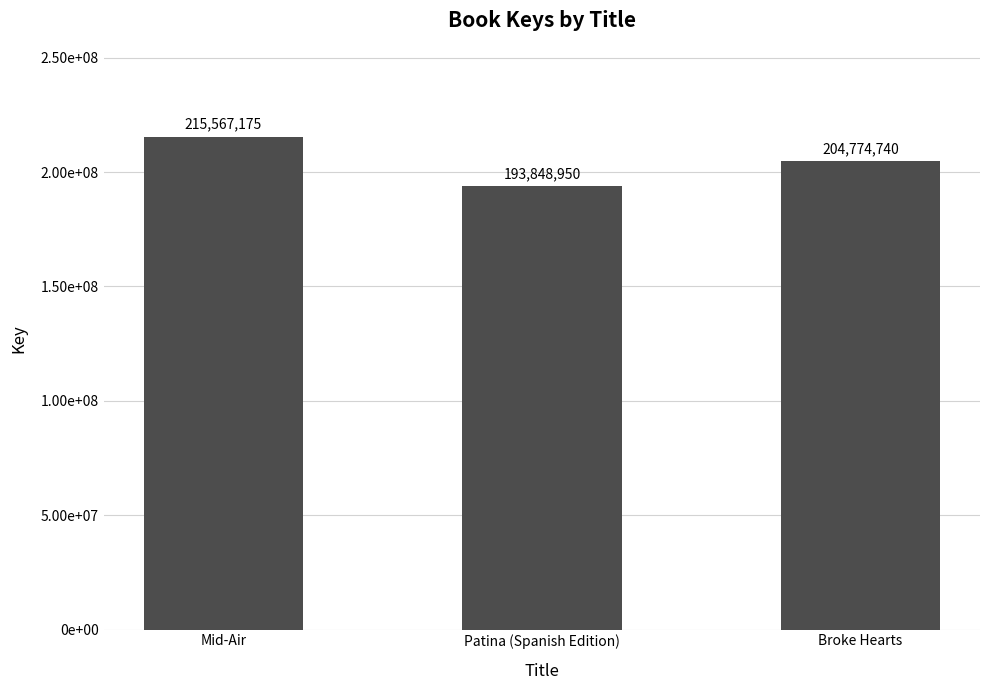

What is the minimum value shown in the chart?

193848950